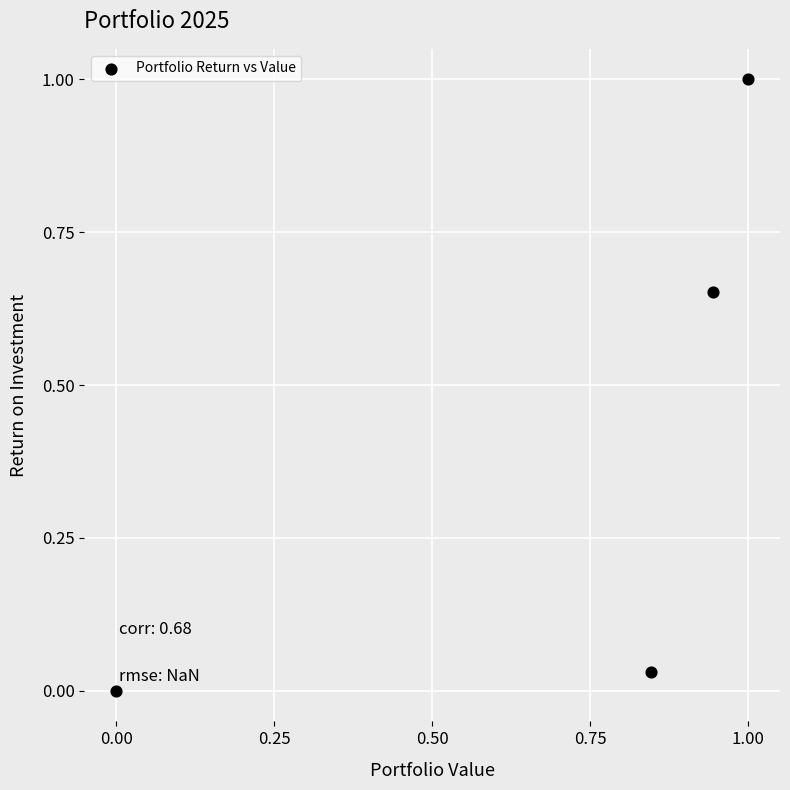

What is the range of Y values (max minus min)?

1.0